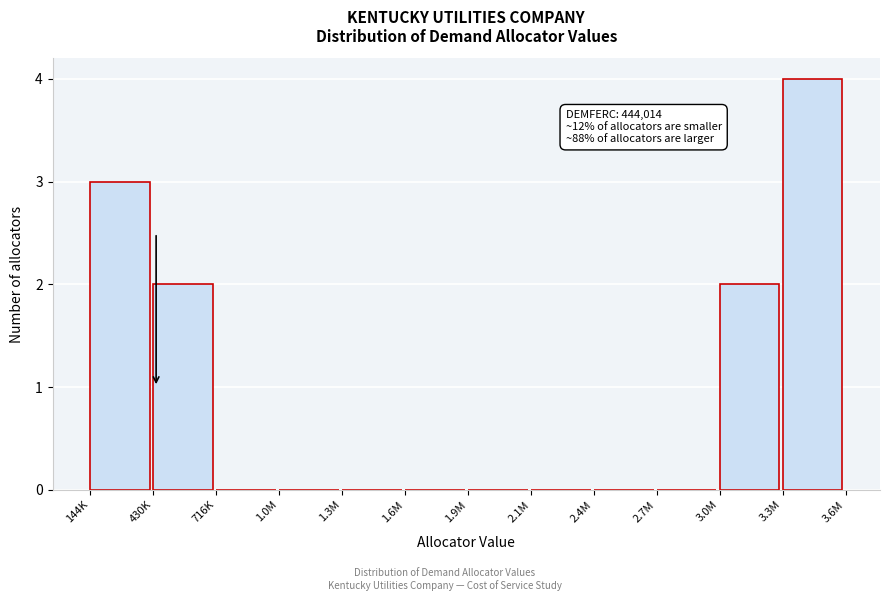

Reading left to right, what are all the values shown in this chart?

144K=3	430K=2	716K=0	1.0M=0	1.3M=0	1.6M=0	1.9M=0	2.1M=0	2.4M=0	2.7M=0	3.0M=2	3.3M=4